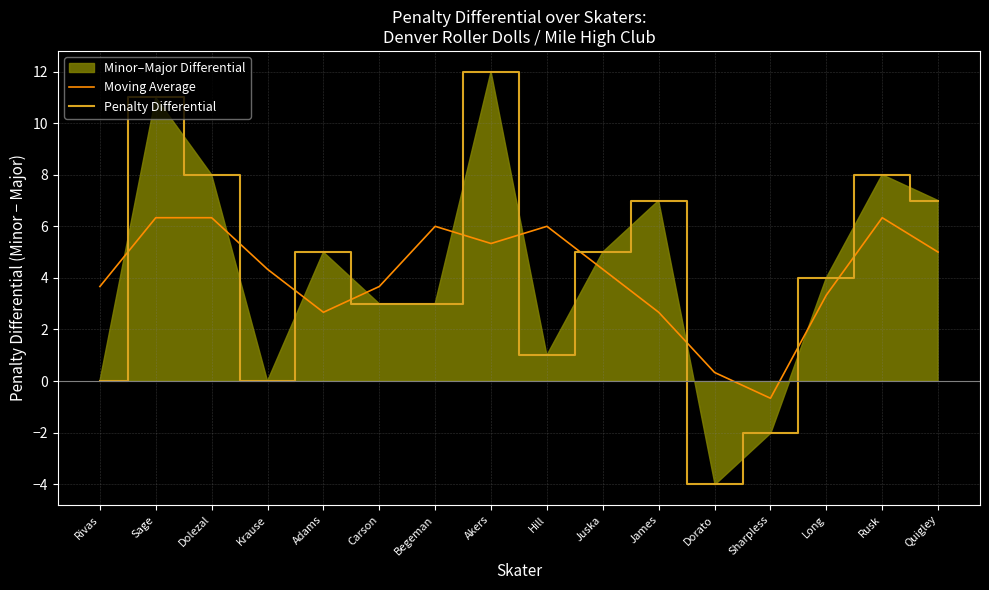

How many lines are shown in the chart?

2